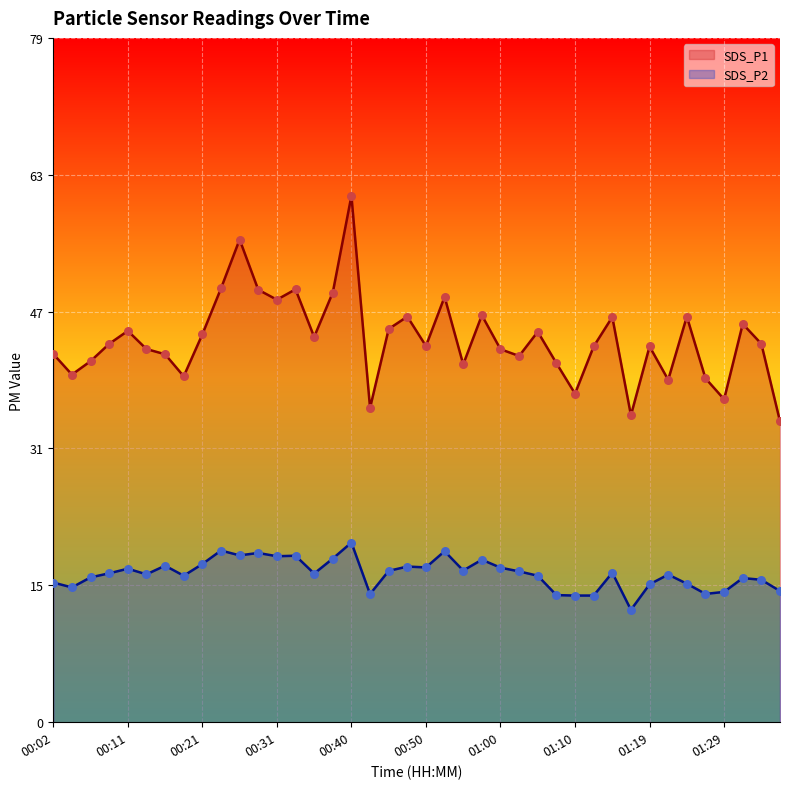

At which category is the sum across all series the highest?

00:40